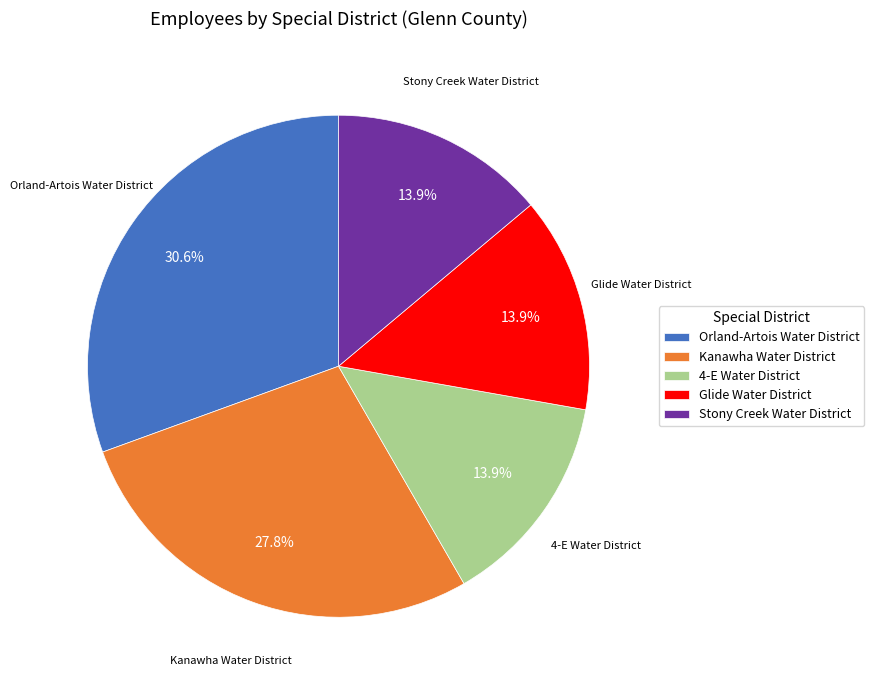

To the nearest percent, what is the average slice percentage?

20%